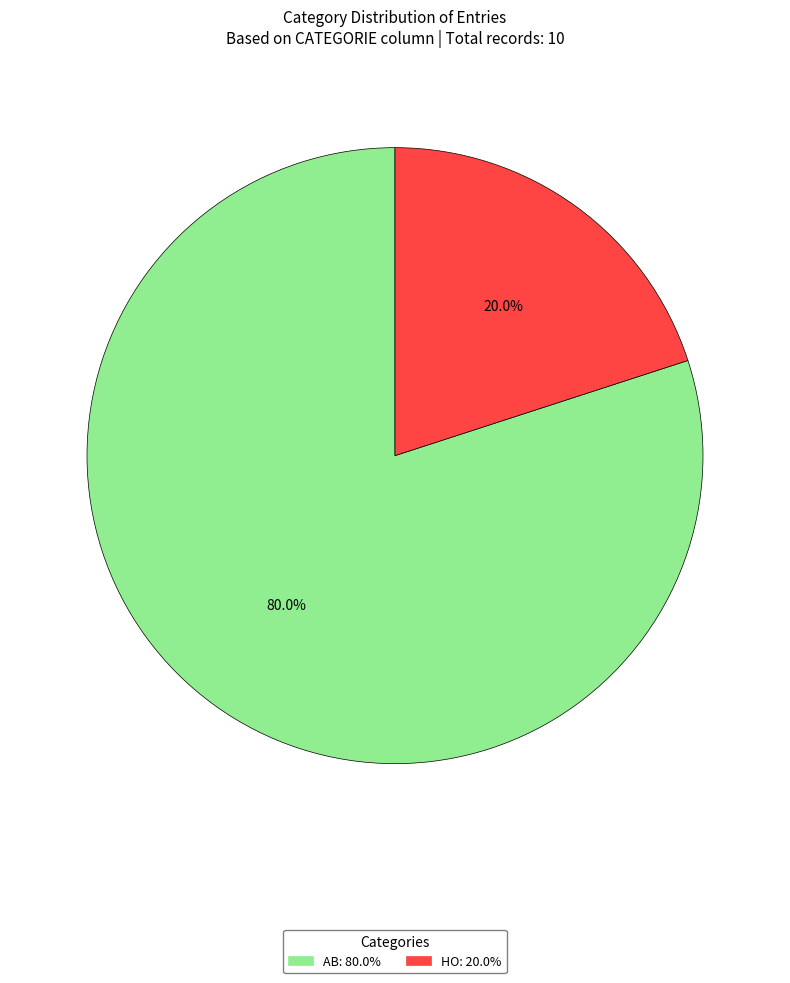

Is it true that AB is 80% of the pie?

True